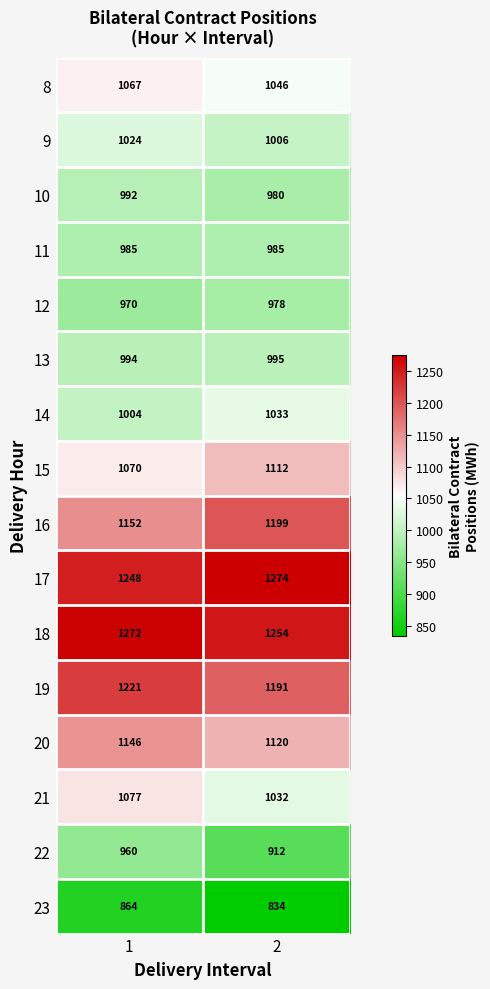

How many series are shown in this chart?

16